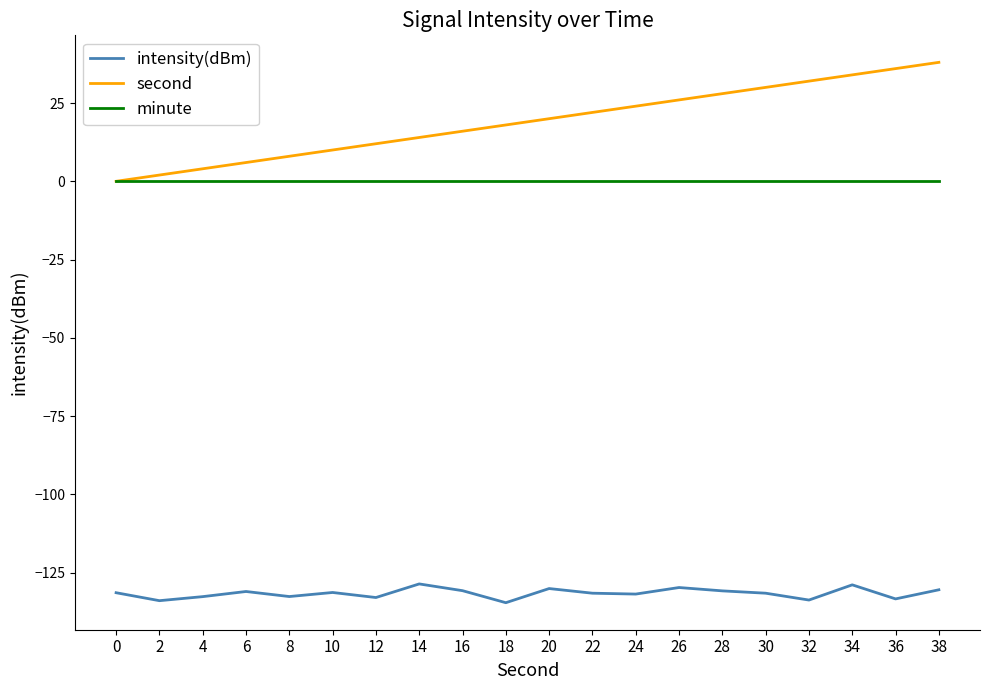

What is the greatest value displayed?

38.0